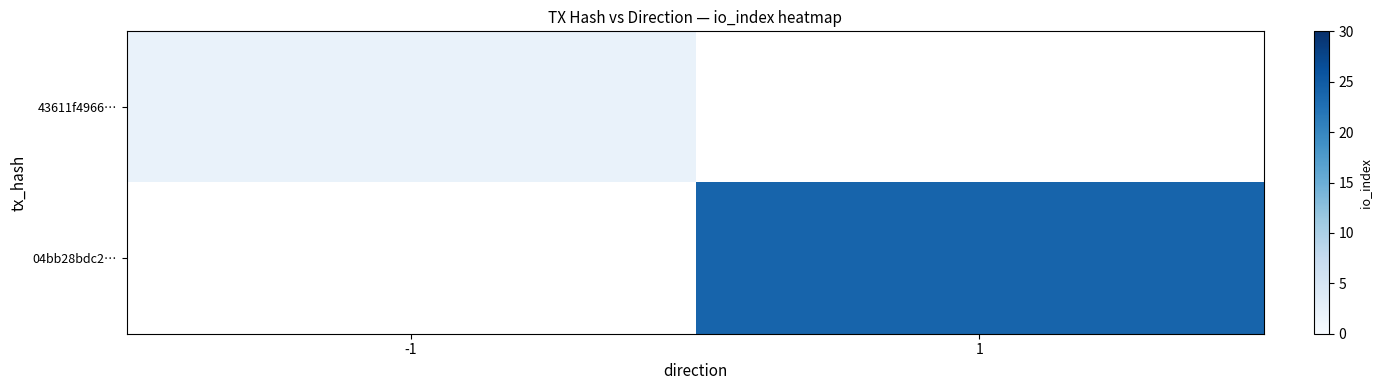

How many distinct data groups are displayed?

2